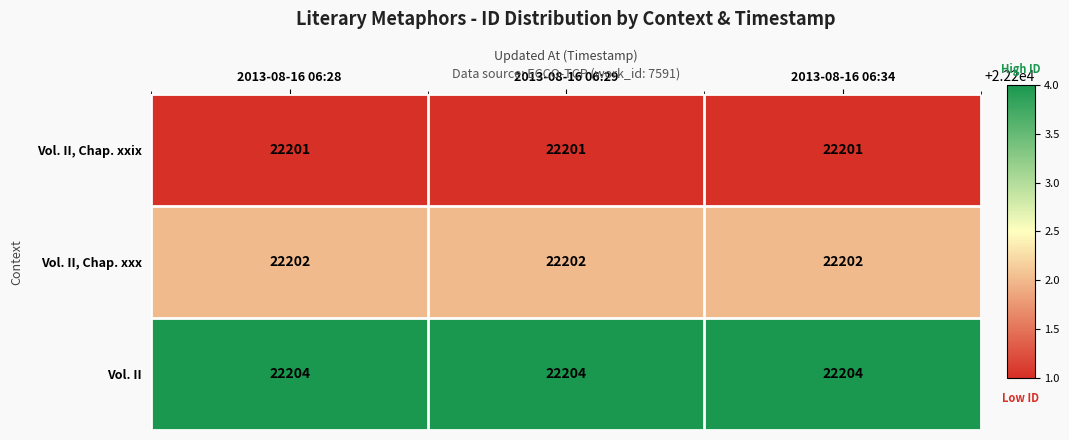

What is the sum of all Vol. II, Chap. xxix values?

66603